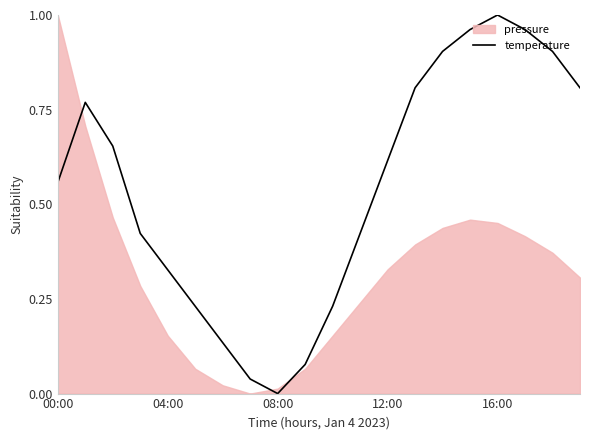

What is the difference between the values at 12:00 and 10?

0.2